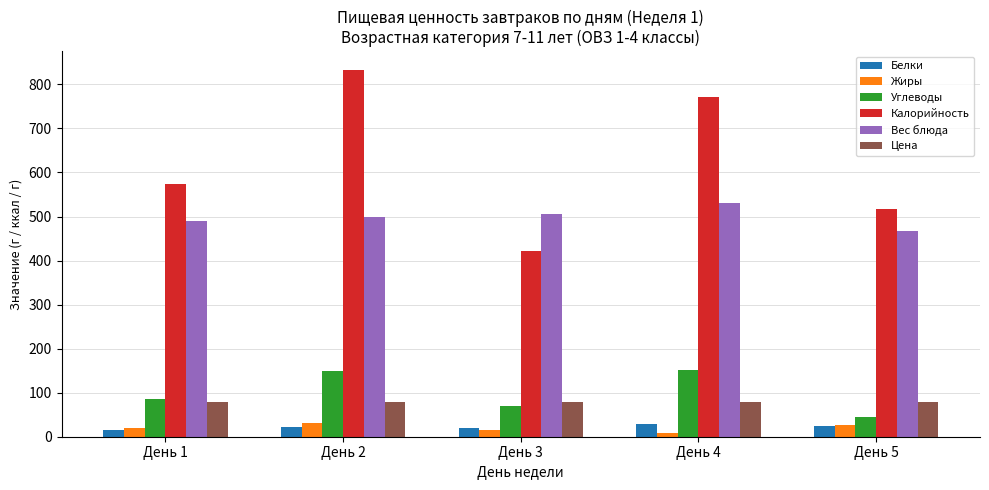

Is the value of Жиры at День 1 greater than the value of Углеводы at День 1?

No